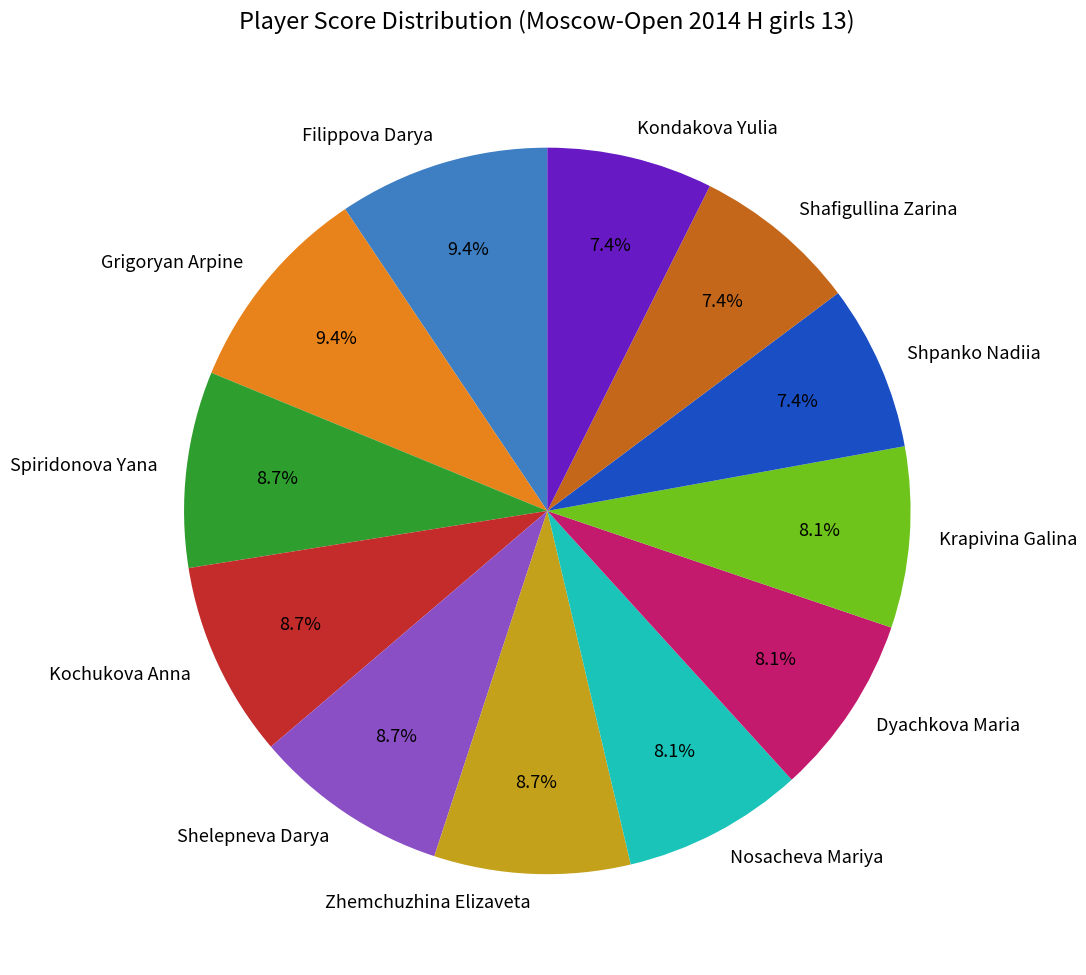

Is there a majority slice in this chart?

No